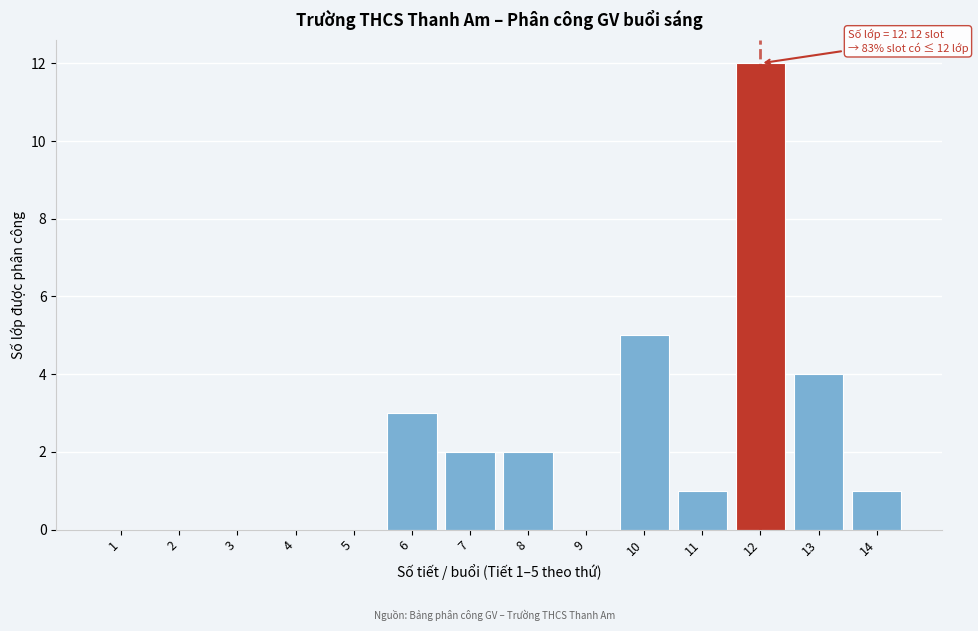

Reading right to left, transcribe all the data shown in this chart.

14=1	13=4	12=12	11=1	10=5	9=0	8=2	7=2	6=3	5=0	4=0	3=0	2=0	1=0